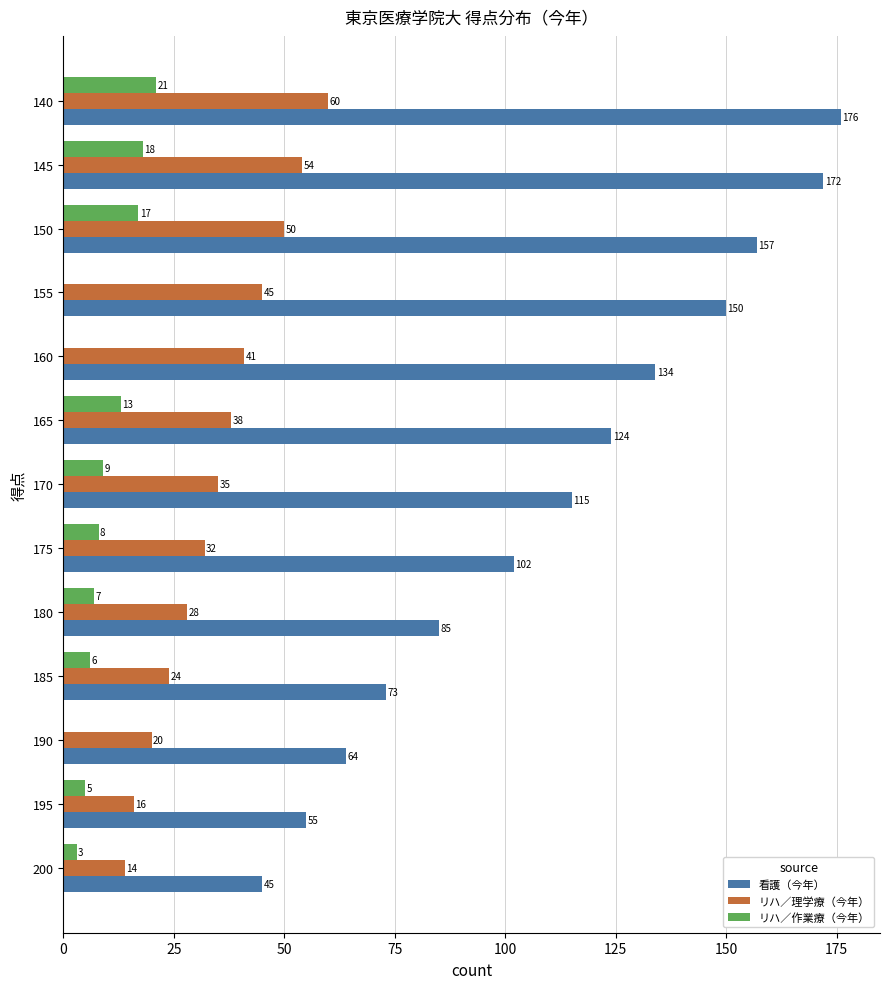

At which label does リハ／理学療（今年） reach its peak?

140